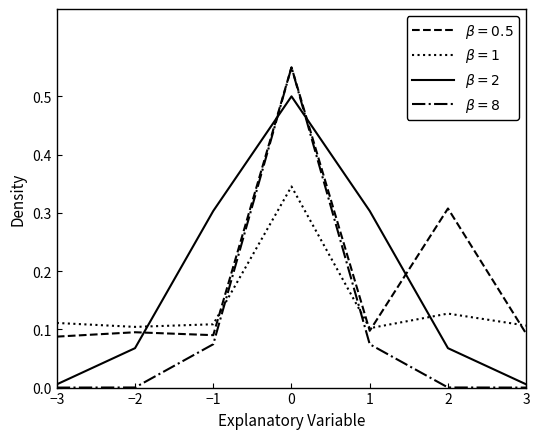

What position from the left is −1?

3